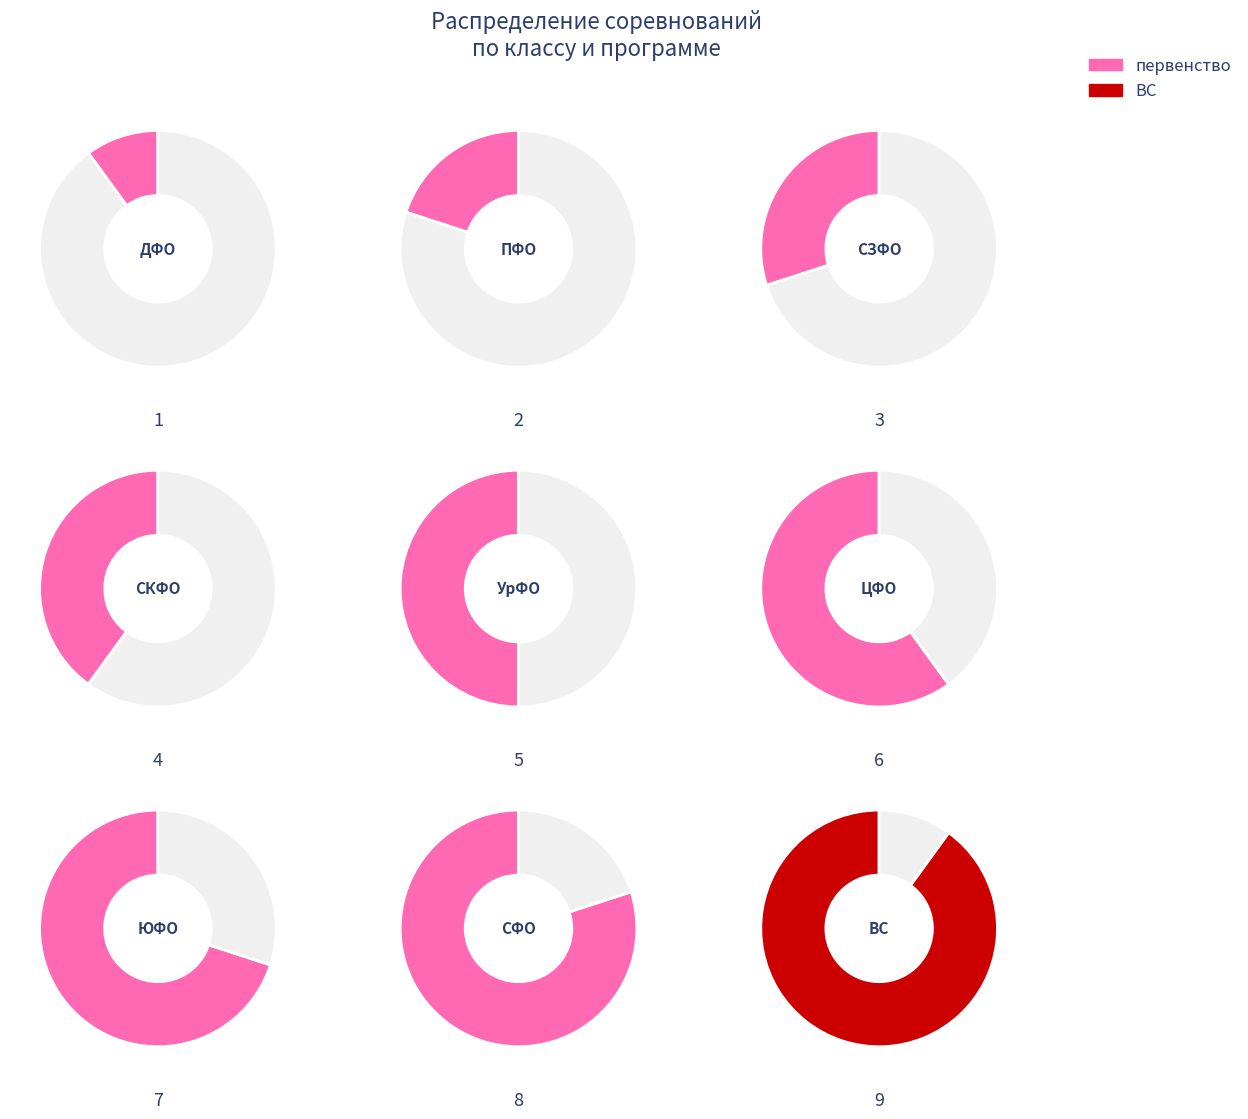

Rank the categories by value from highest to lowest.

Всероссийские соревнования, Первенство СФО среди команд ВУЗов, Первенство ЮФО среди команд ВУЗов, Первенство ЦФО среди команд ВУЗов, Первенство УрФО среди команд ВУЗов, Первенство СКФО среди команд ВУЗов, Первенство СЗФО среди команд ВУЗов, Первенство ПФО среди команд ВУЗов, Первенство ДФО среди команд ВУЗов